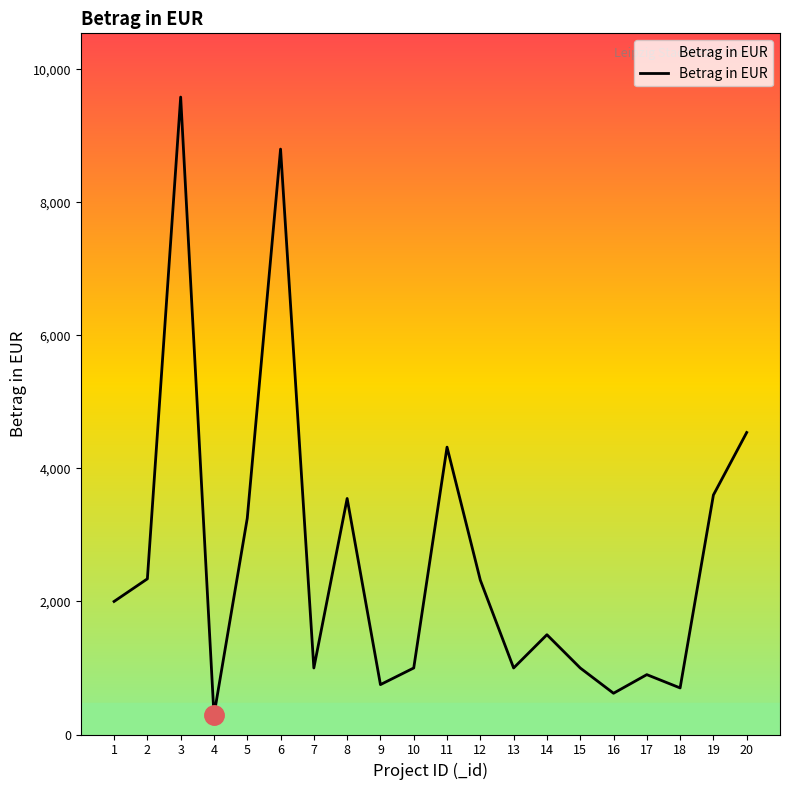

What is the minimum value shown in the chart?

290